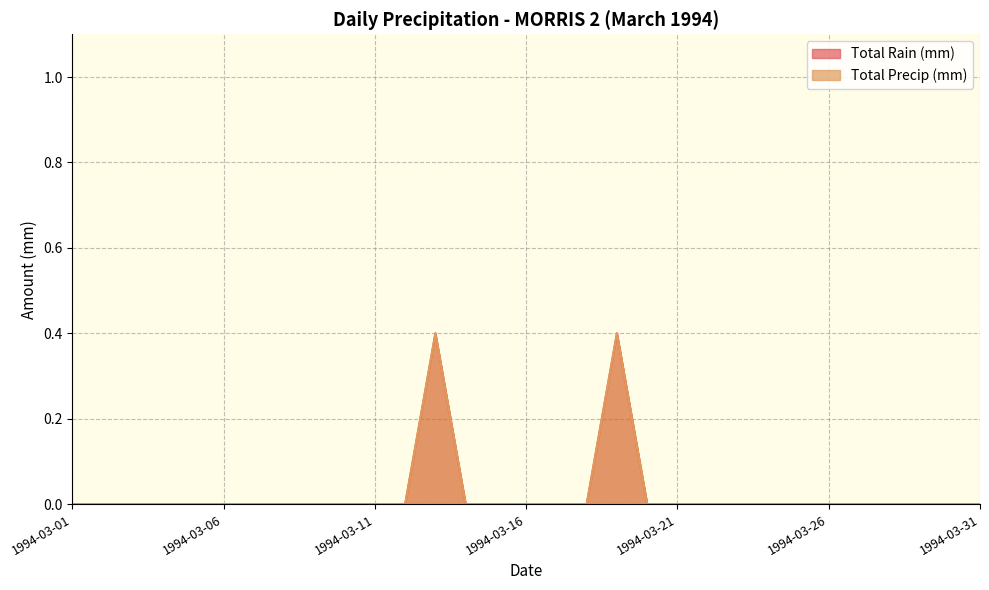

True or false: Total Rain (mm) has more than 2 points higher than both neighbors.

False